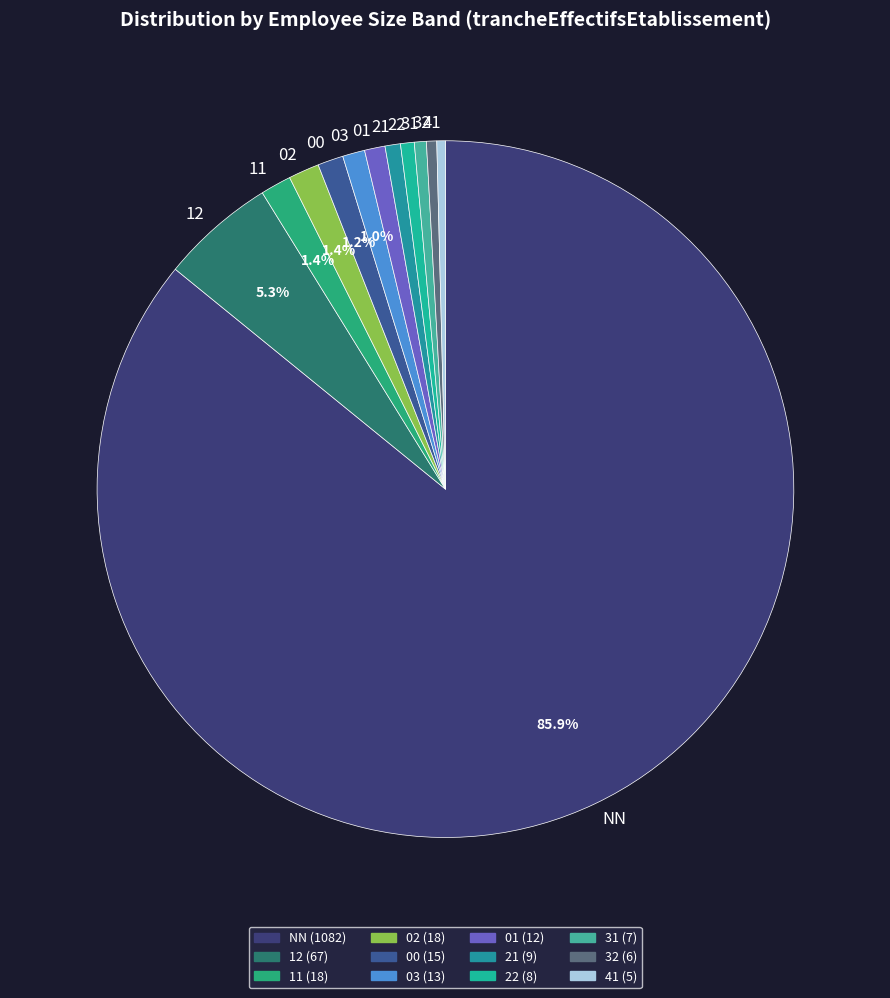

To the nearest percent, what is the combined percentage of 12 and NN?

91%